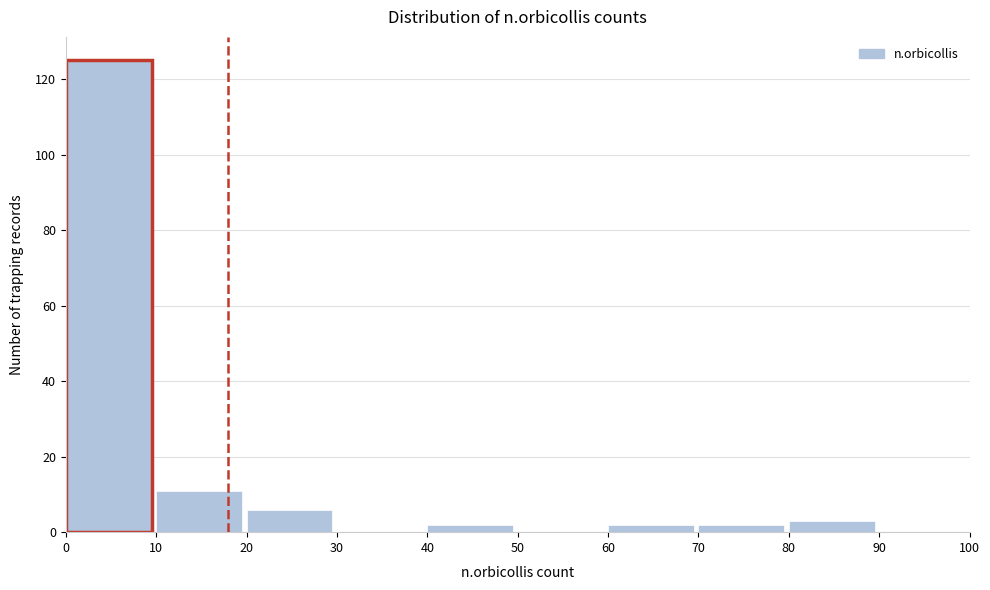

Reading left to right, transcribe this chart: for each bar, give the range it covers on the x-axis and its height. The values are not printed on the chart, so give them approximately, as read against the axis.

0 to 10: 126
10 to 20: 12
20 to 30: 6
30 to 40: 0
40 to 50: 2
50 to 60: 0
60 to 70: 2
70 to 80: 2
80 to 90: 4
90 to 100: 0